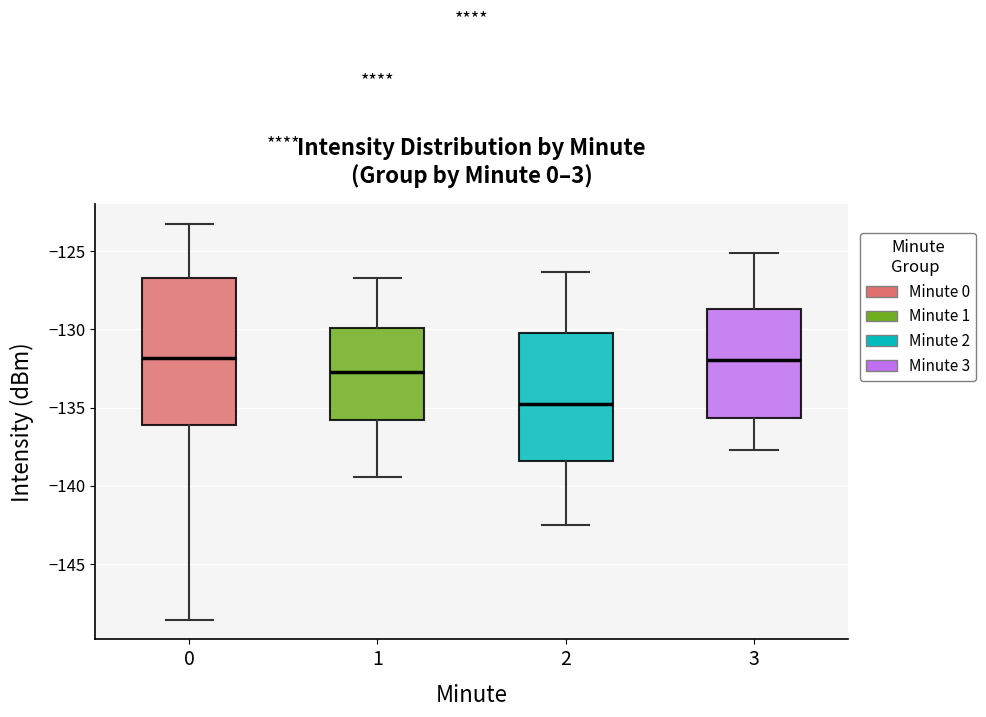

Which box's median line is the lowest?

2